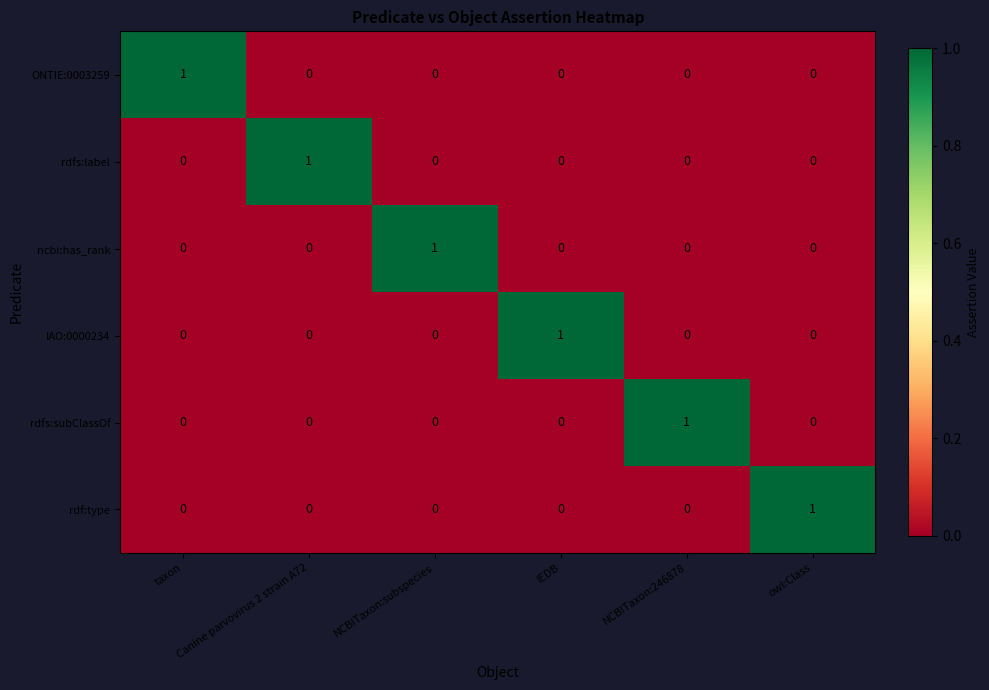

At how many categories does at least one series exceed 0?

6